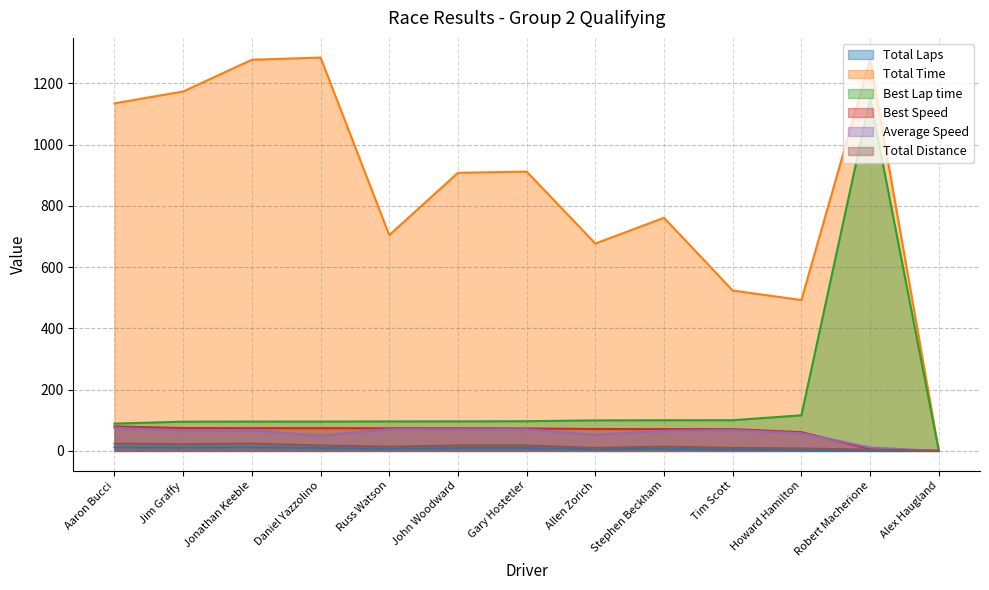

Between Jonathan Keeble and Tim Scott, which series saw the biggest shift?

Total Time